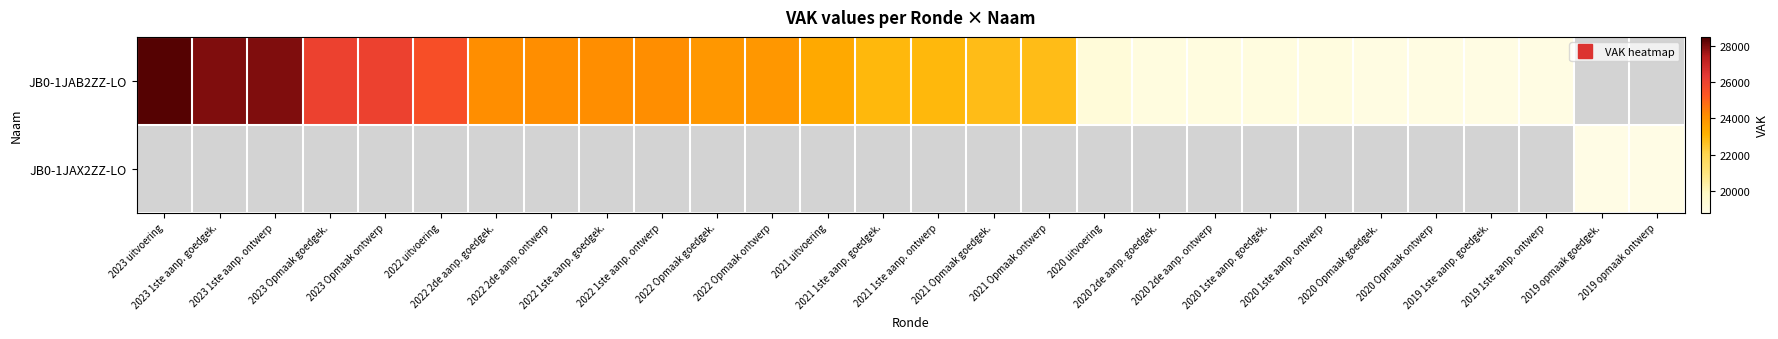

How many positive values does the JB0-1JAX2ZZ-LO series have?

2